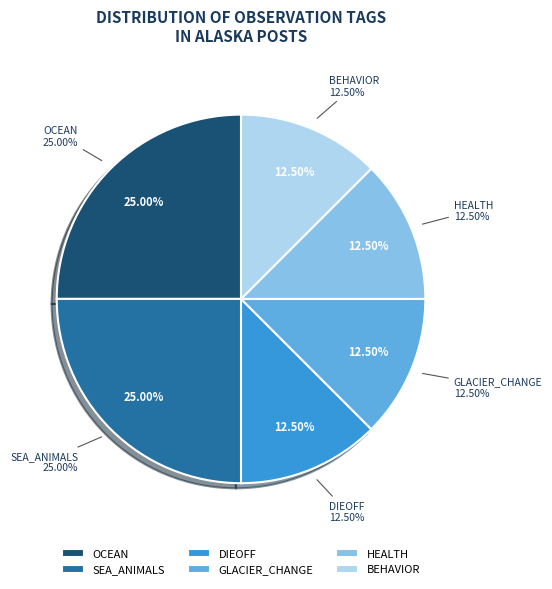

Does HEALTH represent more than half of the total?

No